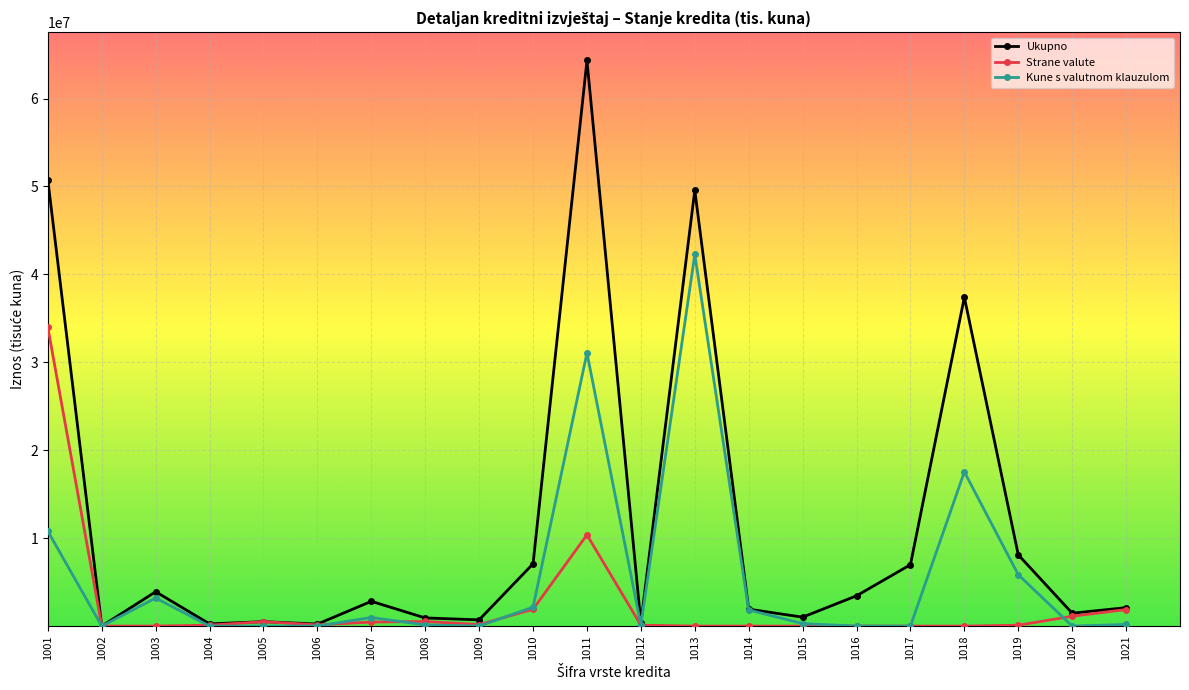

What is the approximate value of Strane valute at 1015?

66